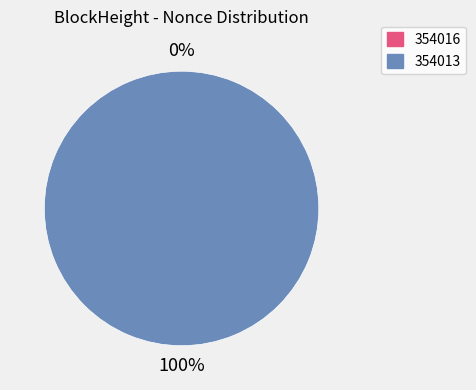

How many segments does this pie chart have?

2